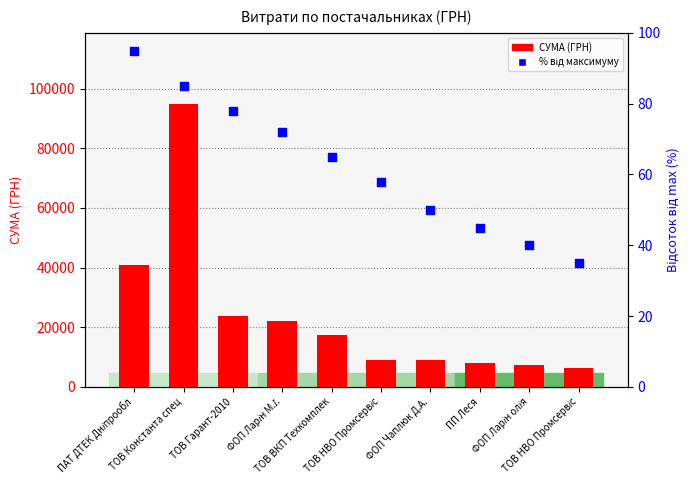

What are all the series names shown in the legend?

СУМА (ГРН), Відсоток від максимуму